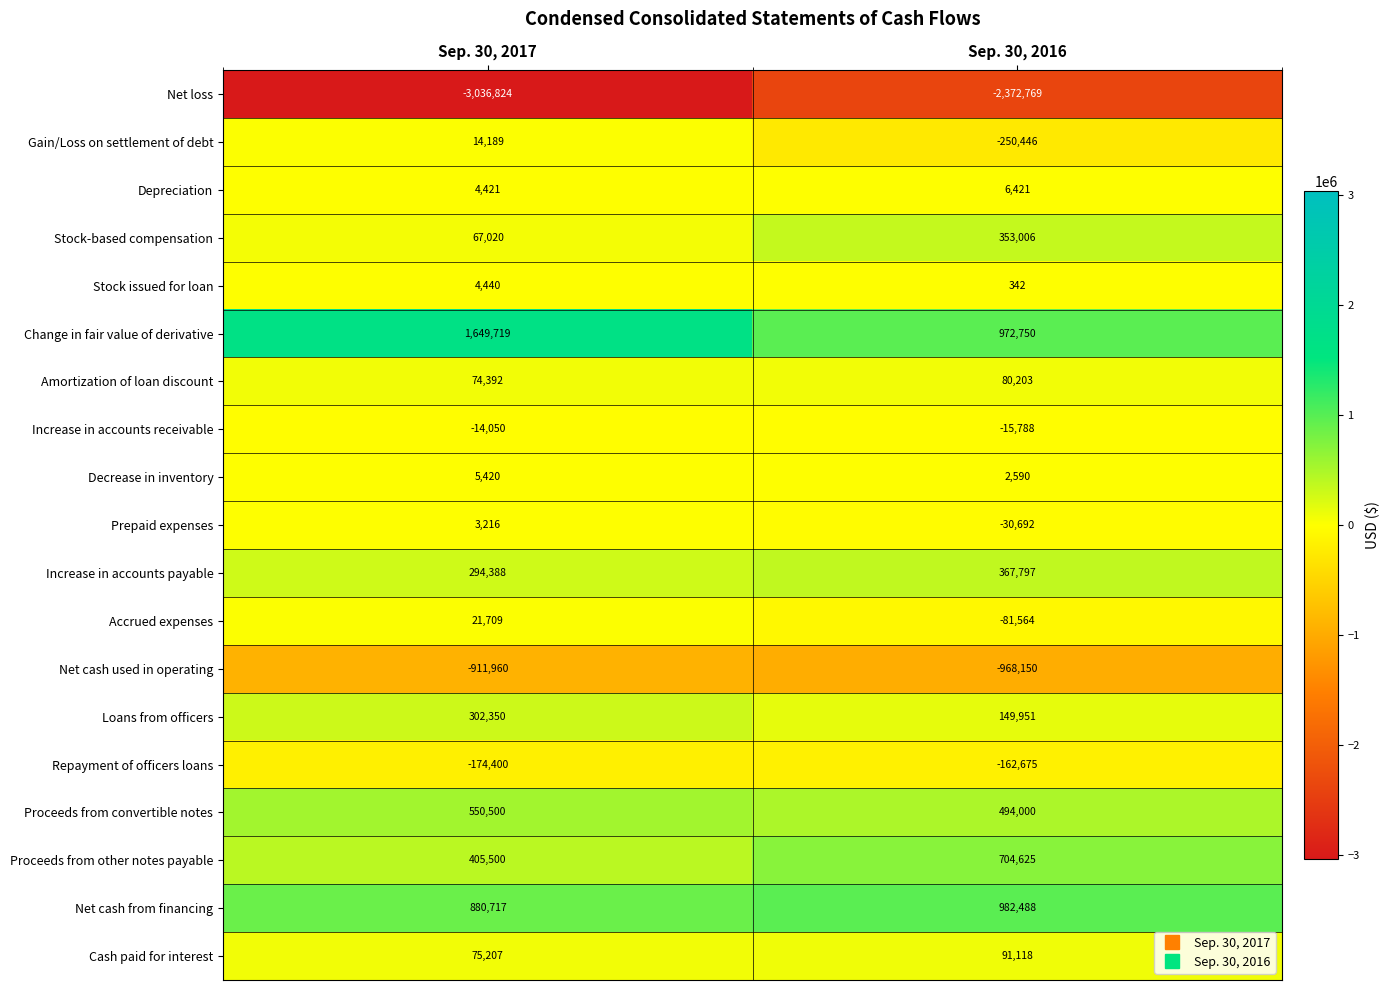

What is the average value of the Stock-based compensation series?

210013